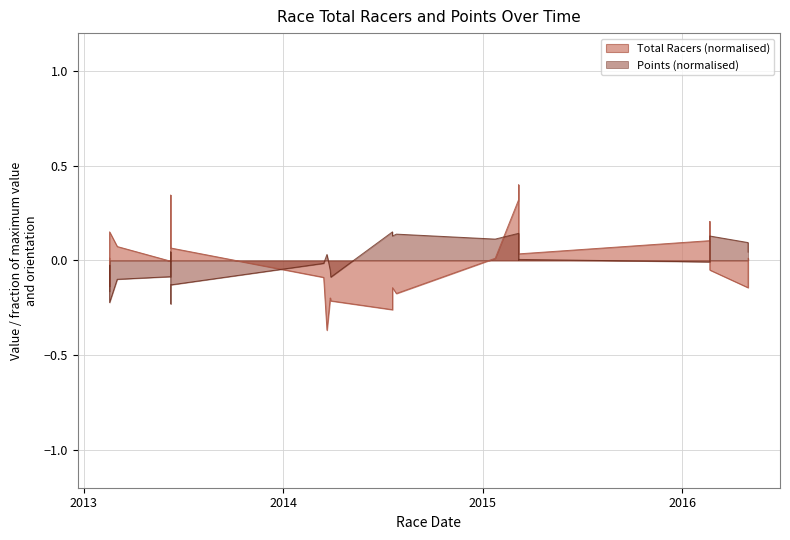

How many data points in Total Racers are less than 0?

11